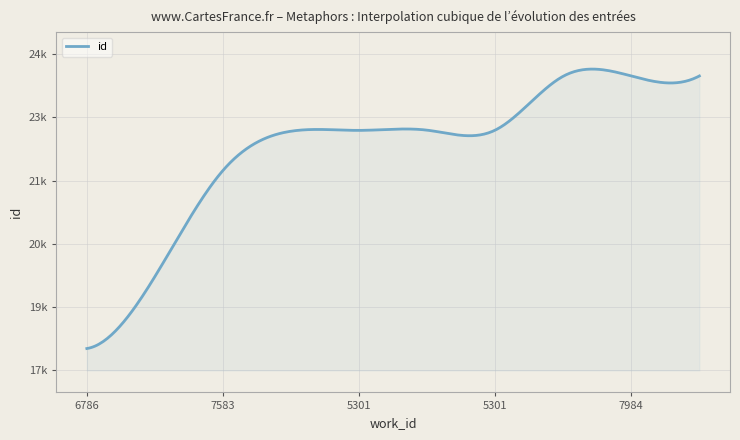

What is the value of the 7th point from the left?

23044